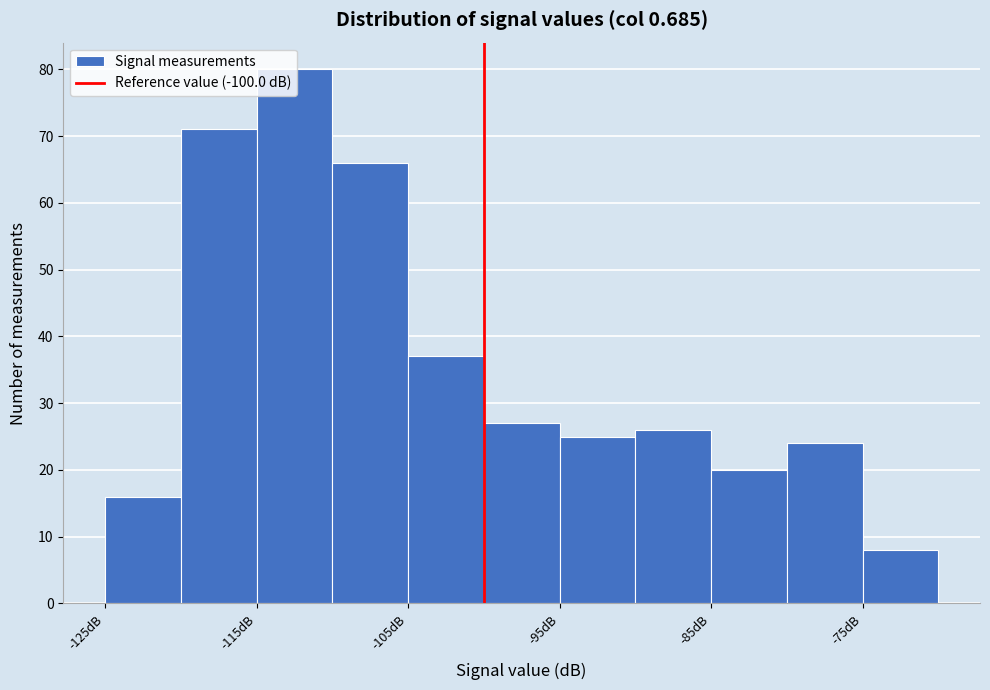

How tall is the bar that spans -115 to -110 on the x-axis? The values are not printed on the chart, so give them approximately, as read against the axis.

80